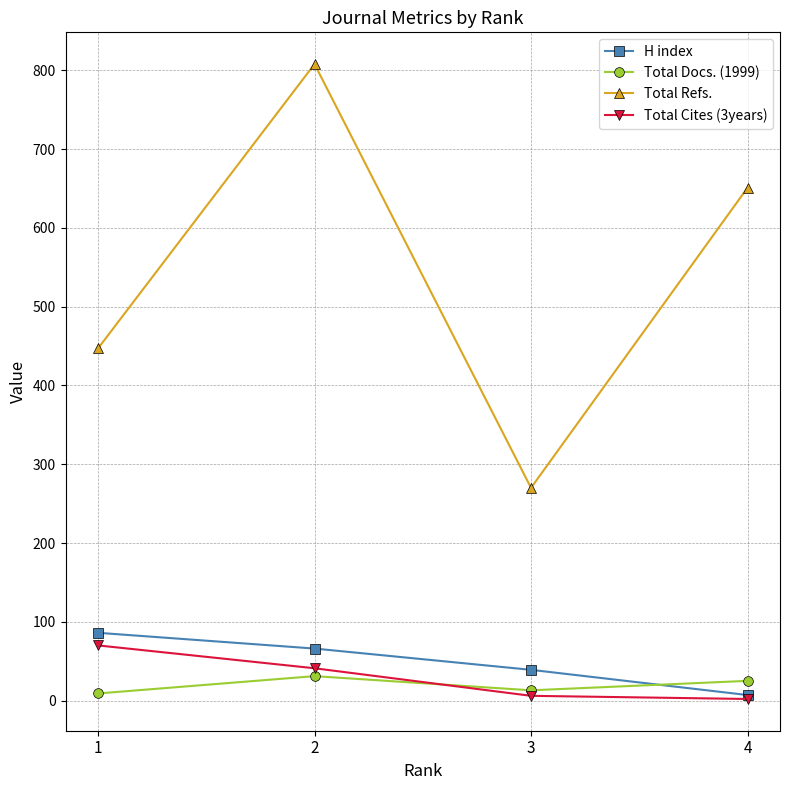

What is the spread (max minus min) of values at 3?

264